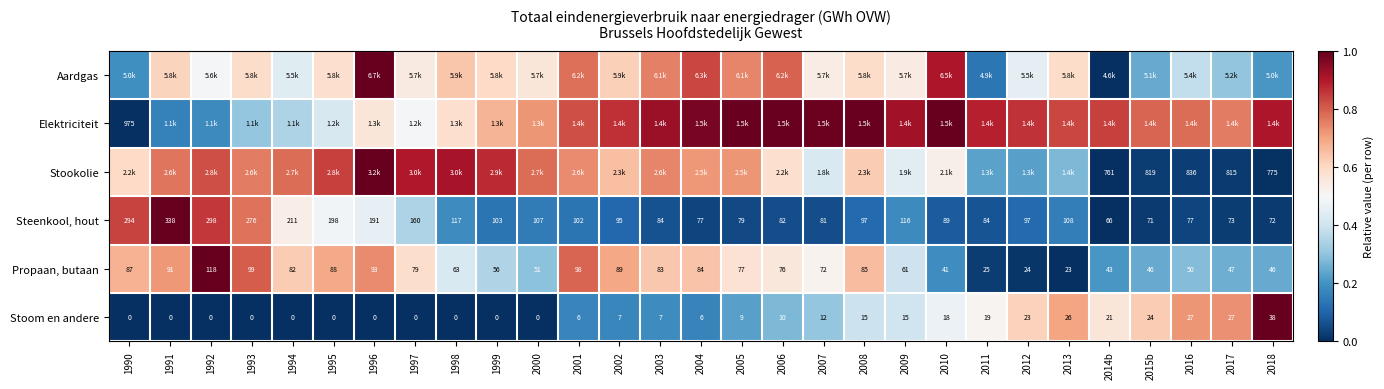

Is the value of Steenkool, hout at 1990 greater than the value of Stoom en andere at 2004?

Yes